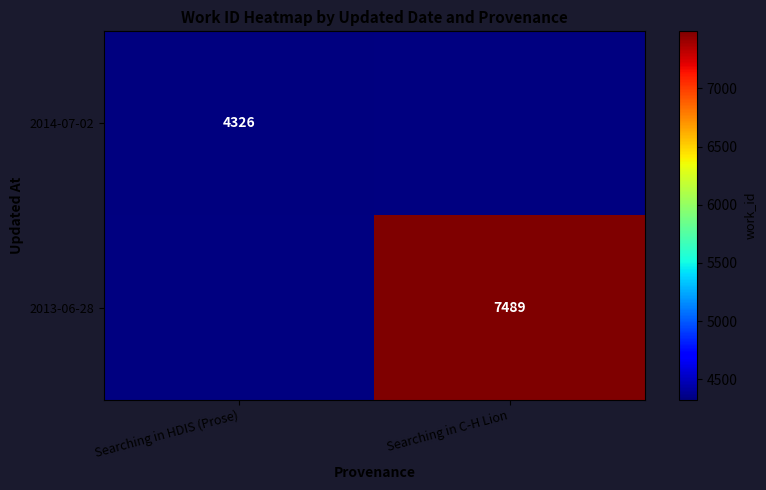

Count the number of data series in this chart.

2